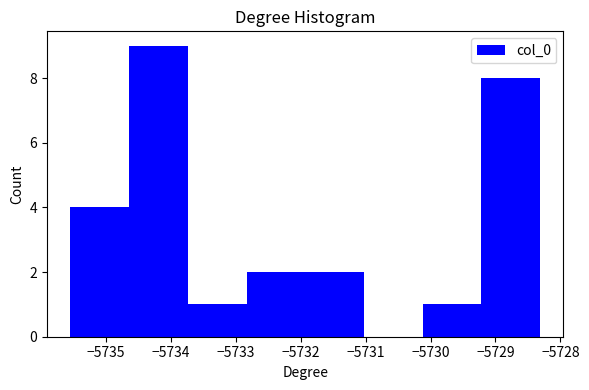

Reading left to right, transcribe this chart: for each bar, give the range it covers on the x-axis and its height. Neither the bar edges nor the heights are printed on the chart, so give them approximately, as read against the axes.

-5735.5 to -5734.6: 4
-5734.6 to -5733.7: 9
-5733.7 to -5732.8: 1
-5732.8 to -5731.9: 2
-5731.9 to -5731.0: 2
-5731.0 to -5730.1: 0
-5730.1 to -5729.2: 1
-5729.2 to -5728.3: 8